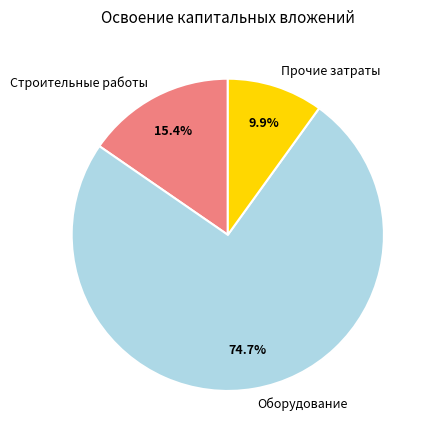

Which slice is the smallest?

Прочие затраты